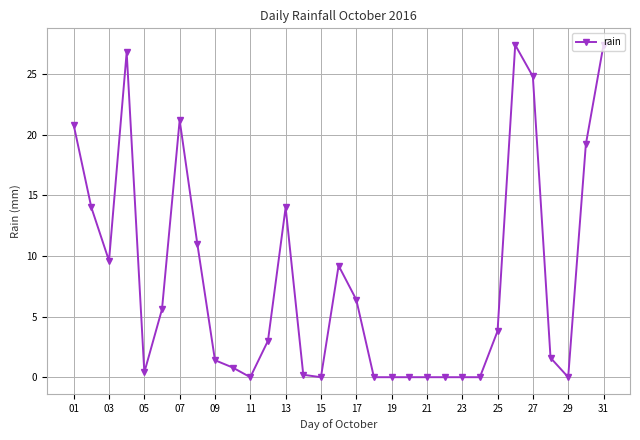

What is the greatest value displayed?

27.4